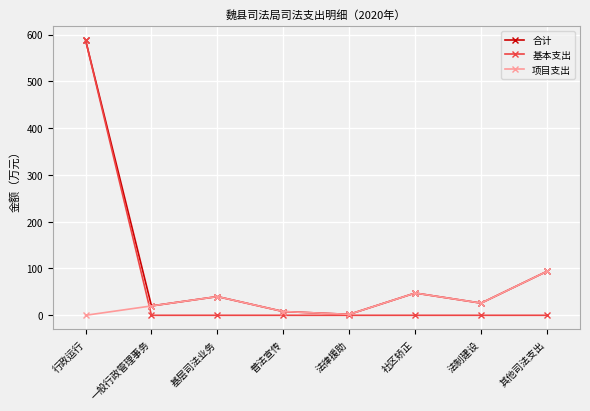

What is the total value across all series at 基层司法业务?

80.0